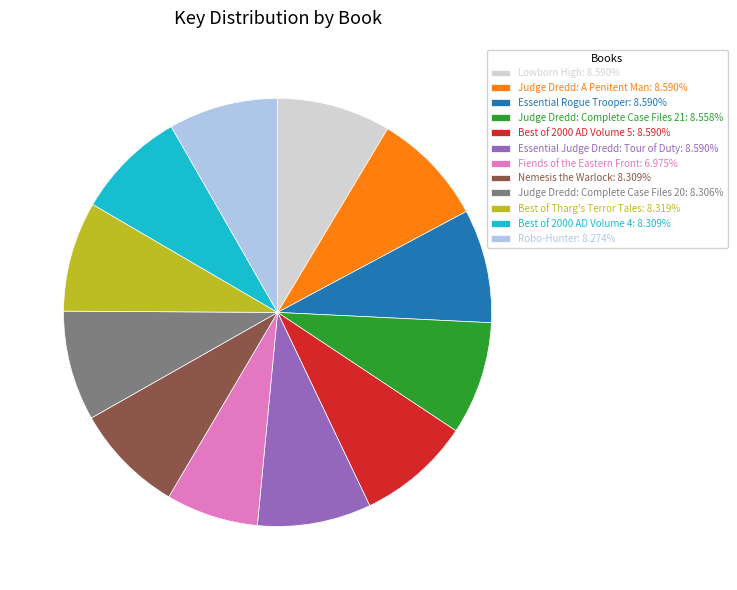

Does Best of Tharg's Terror Tales: 8.319% represent more than half of the total?

No